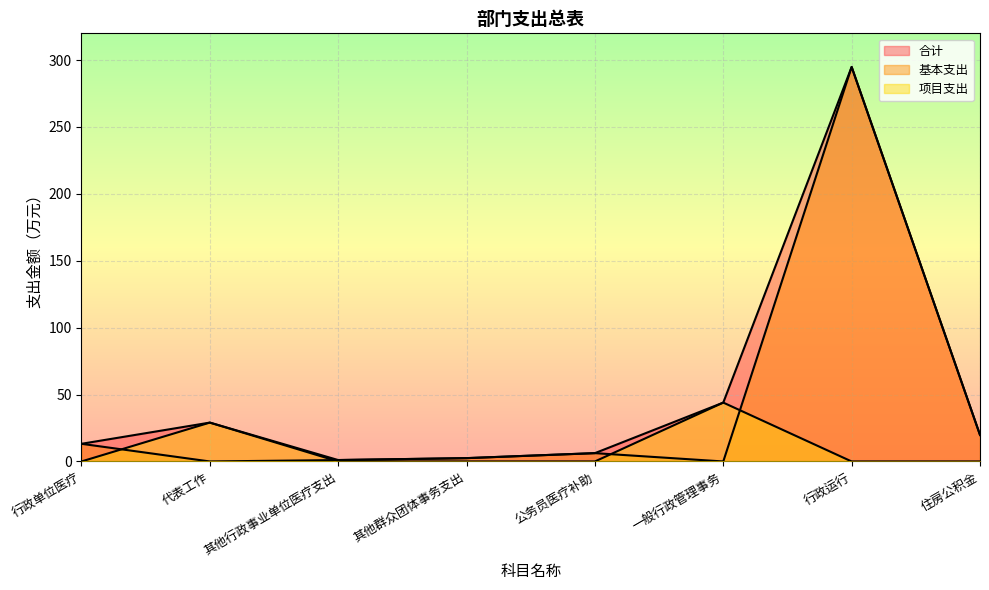

True or false: 基本支出 has a value of 6.2 at 公务员医疗补助.

True